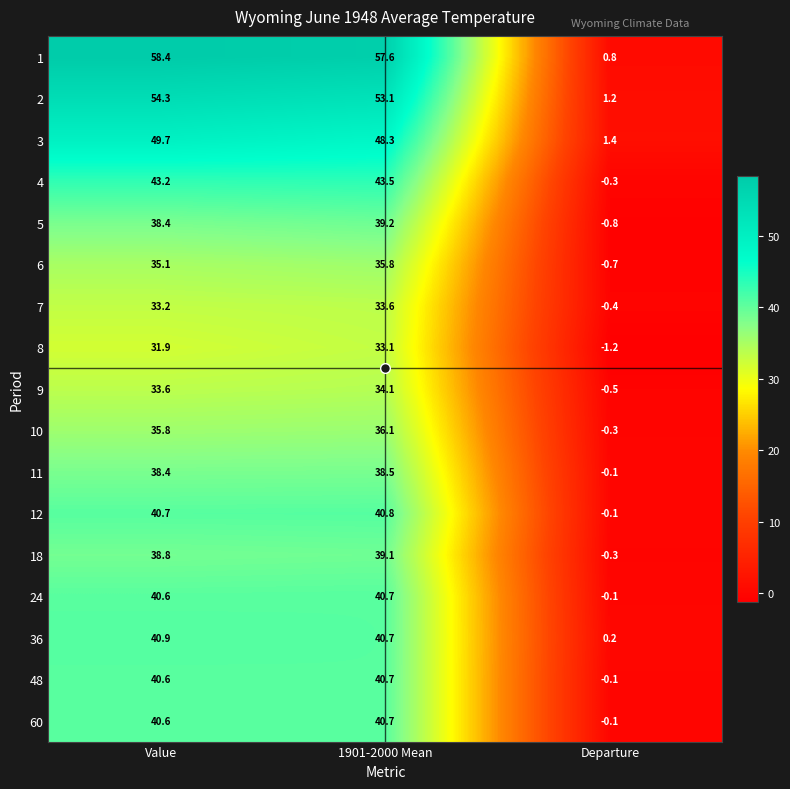

What is the difference between the maximum and minimum values in the 48 series?

40.8